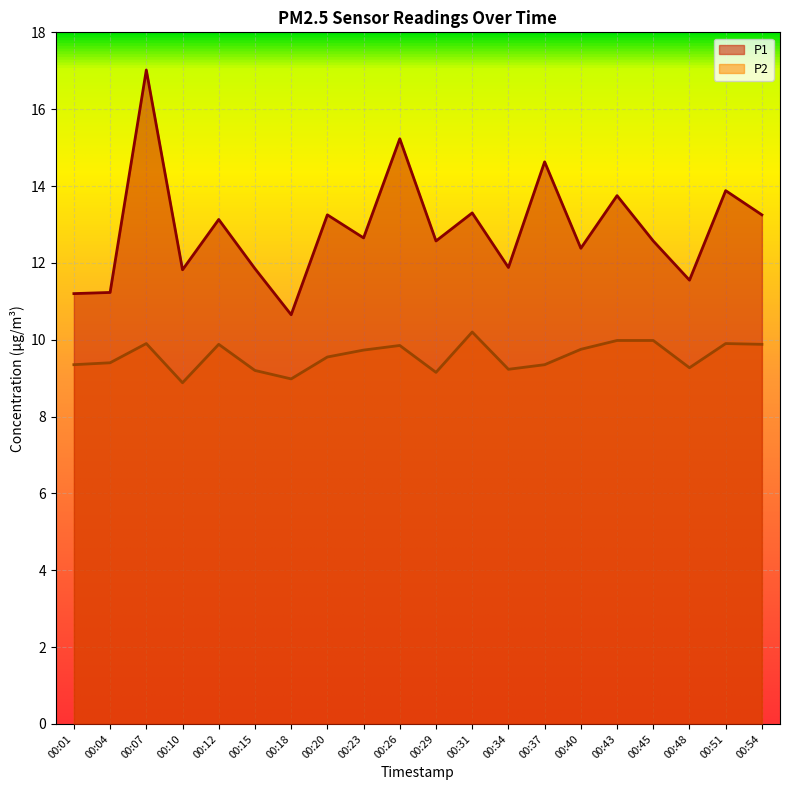

The value of P2 at 00:29 is 3.3. True or false?

False